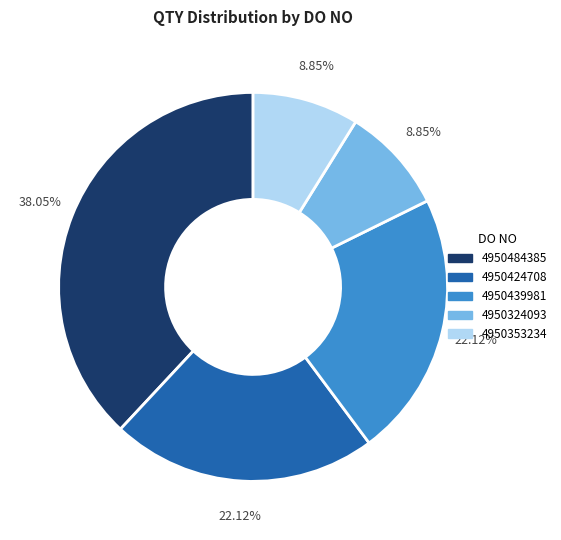

Is there any slice that represents more than half of the pie?

No